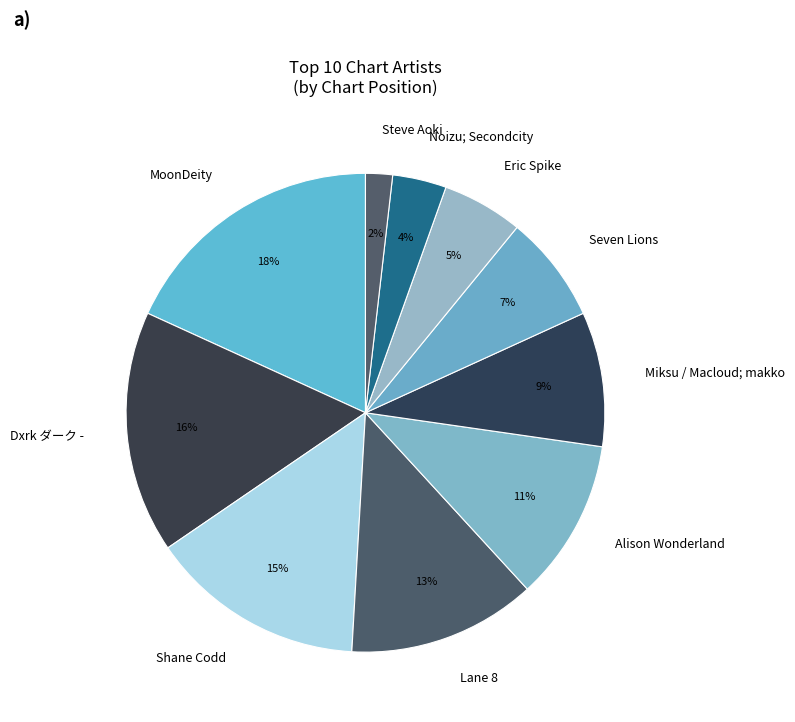

To the nearest percent, what is the difference between the largest and smallest slice percentages?

16%